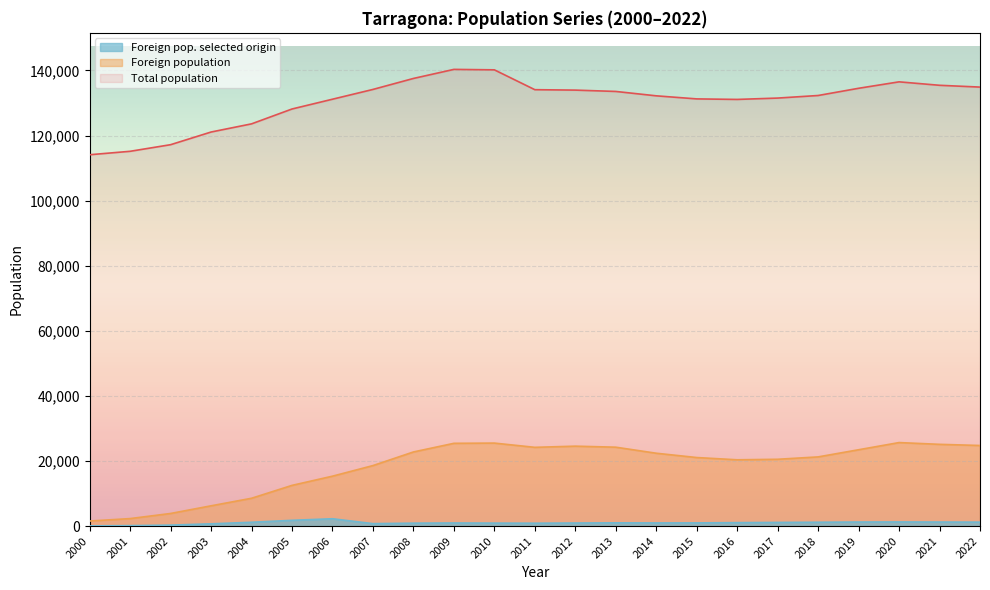

What is the maximum value shown in the chart?

140323